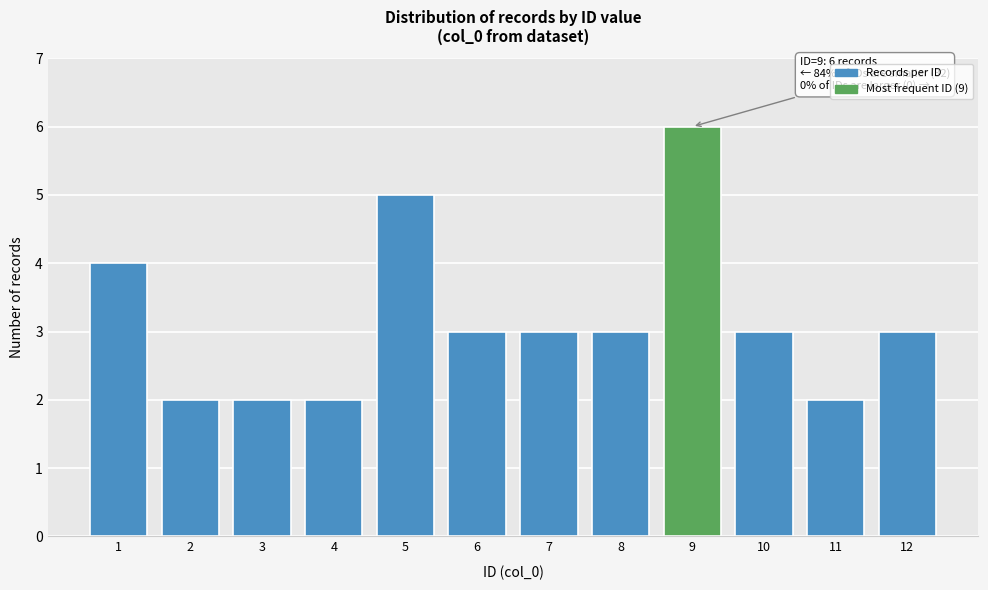

Reading right to left, extract all data points from this chart.

3	2	3	6	3	3	3	5	2	2	2	4